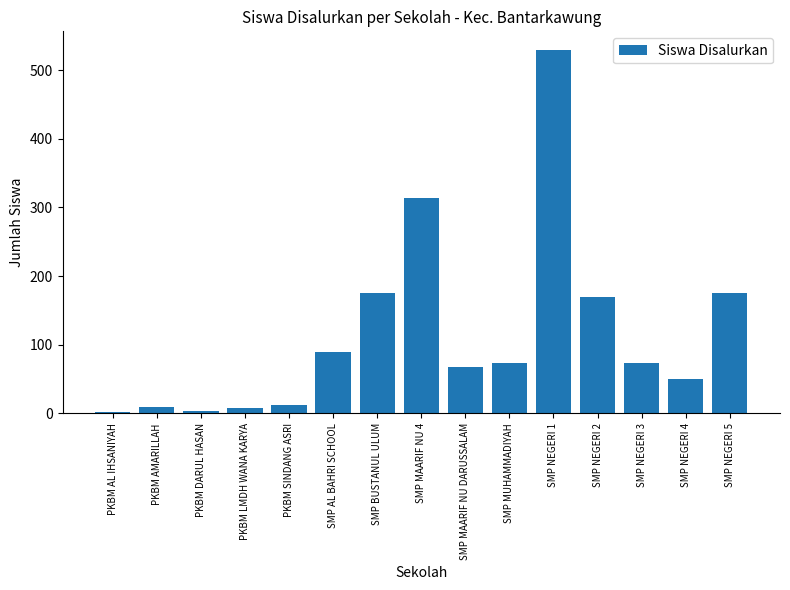

How many data points does each series have?

15